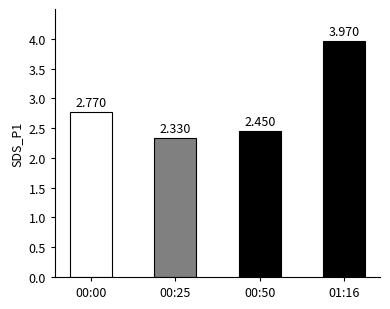

What is the sum of all values?

11.5